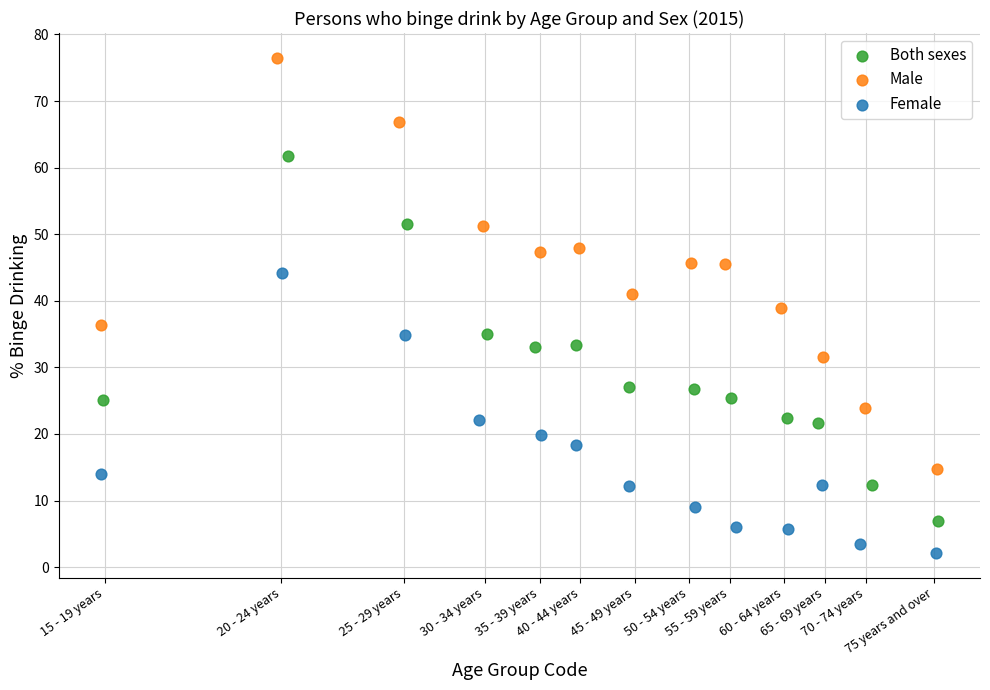

Which series contains the highest Y value?

Male